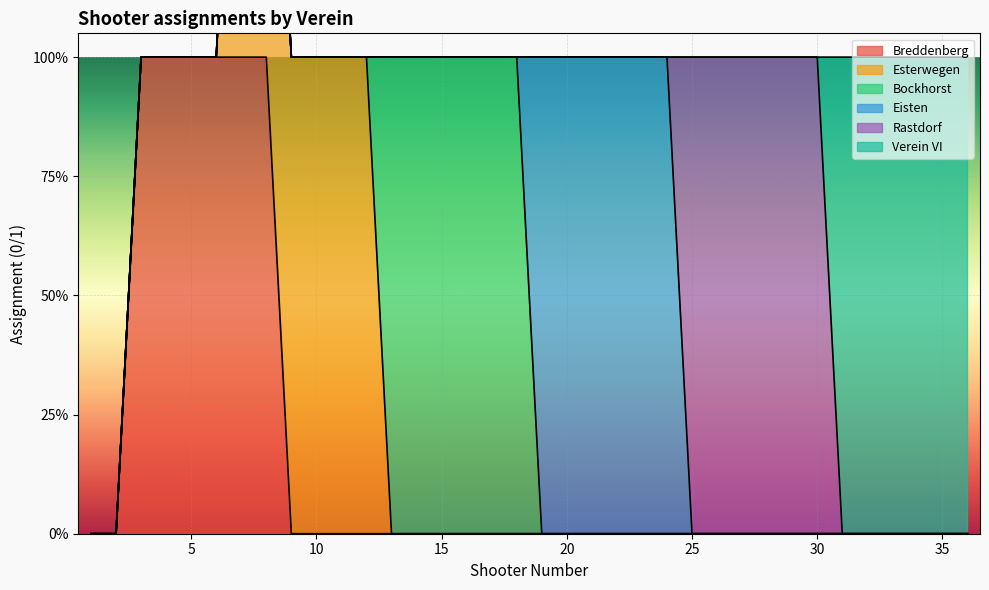

Is it true that Rastdorf equals 0 at 10?

False